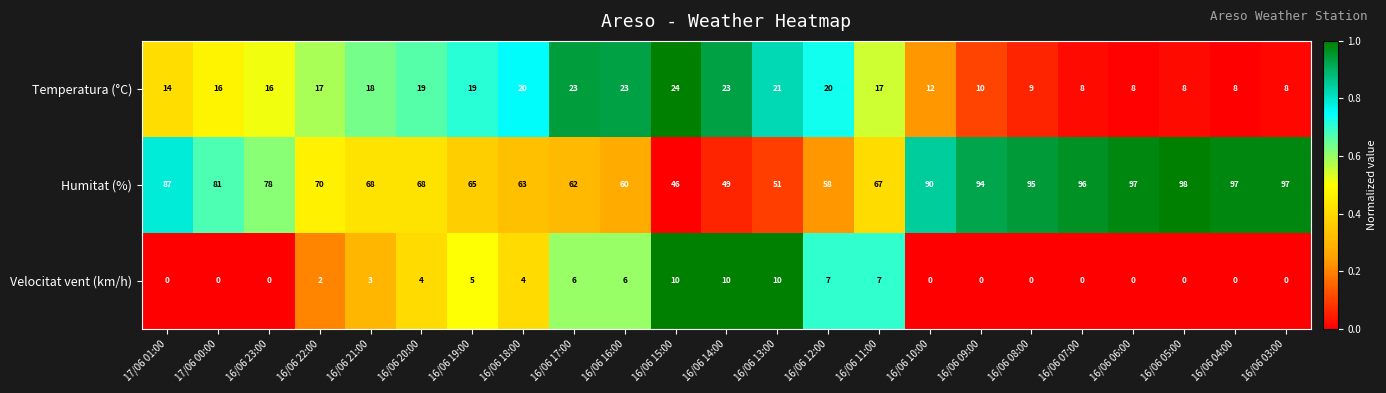

What is the greatest value displayed?

98